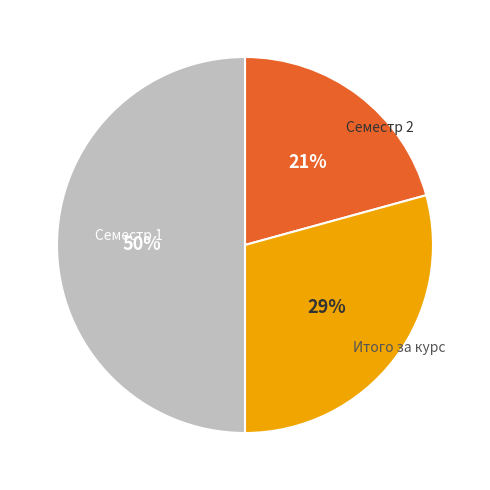

To the nearest percent, what is the difference between the largest and smallest slice percentages?

29%